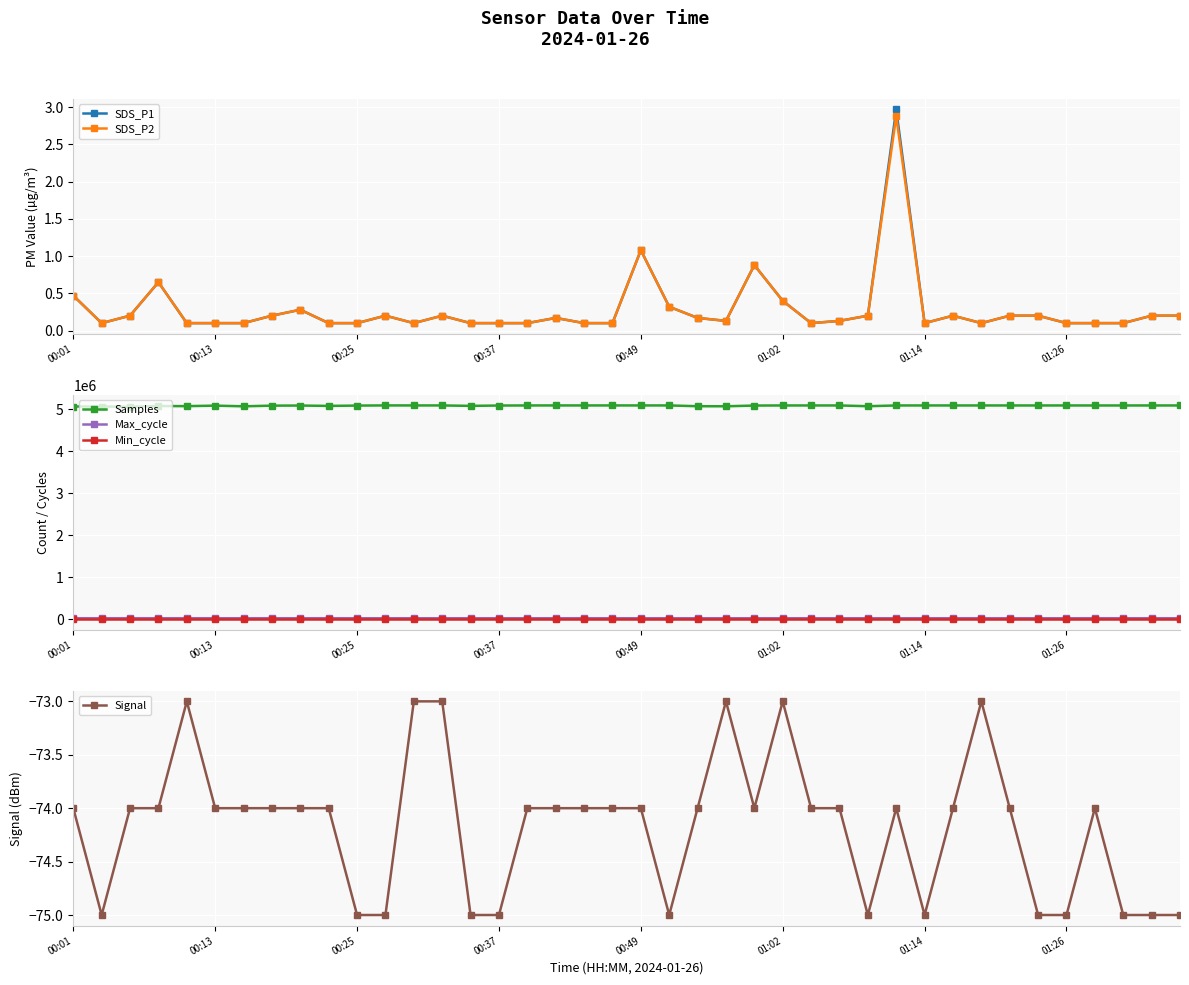

True or false: SDS_P1 and Samples intersect in this chart.

False